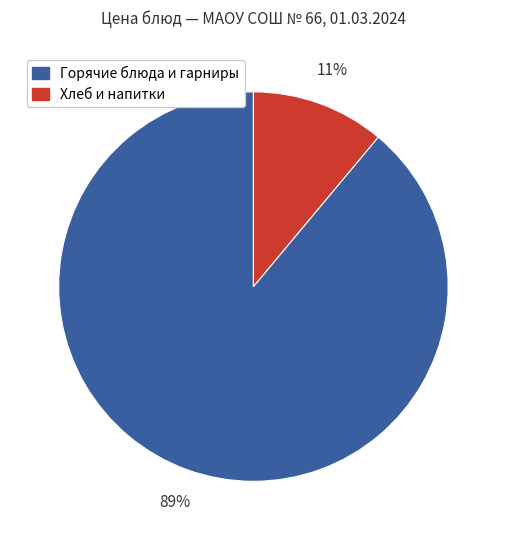

To the nearest percent, what is the average slice percentage?

50%